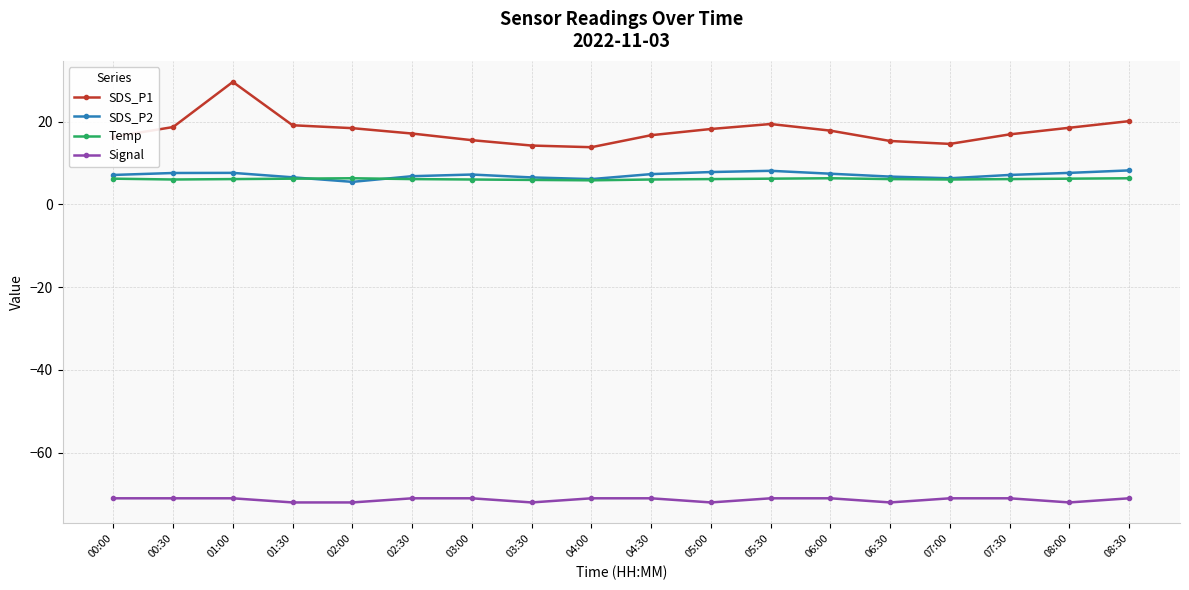

True or false: Temp and Signal intersect in this chart.

False